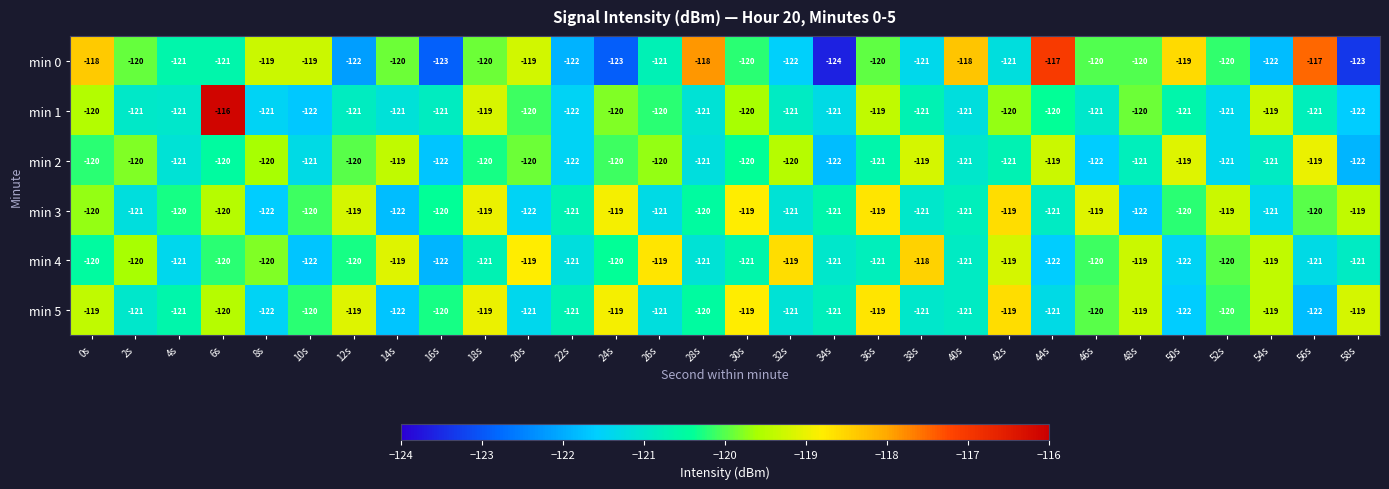

Which series has the widest spread of values?

min 0